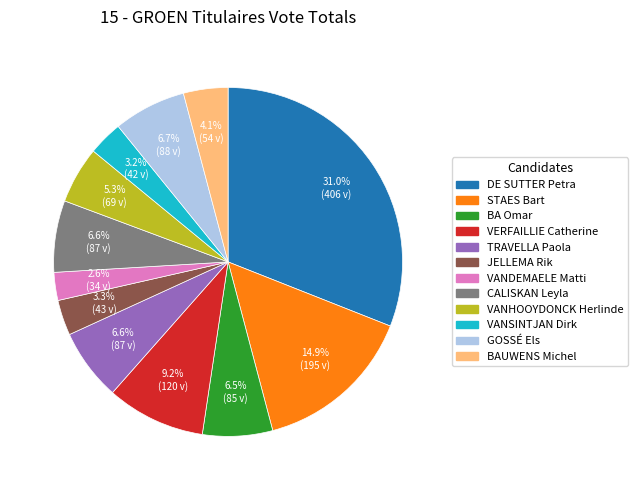

Does BAUWENS Michel represent more than half of the total?

No